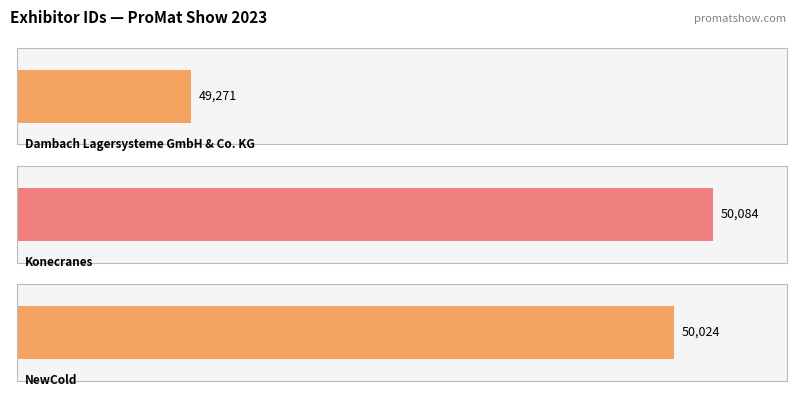

True or false: the data shows 74724 at Dambach Lagersysteme GmbH & Co. KG.

False